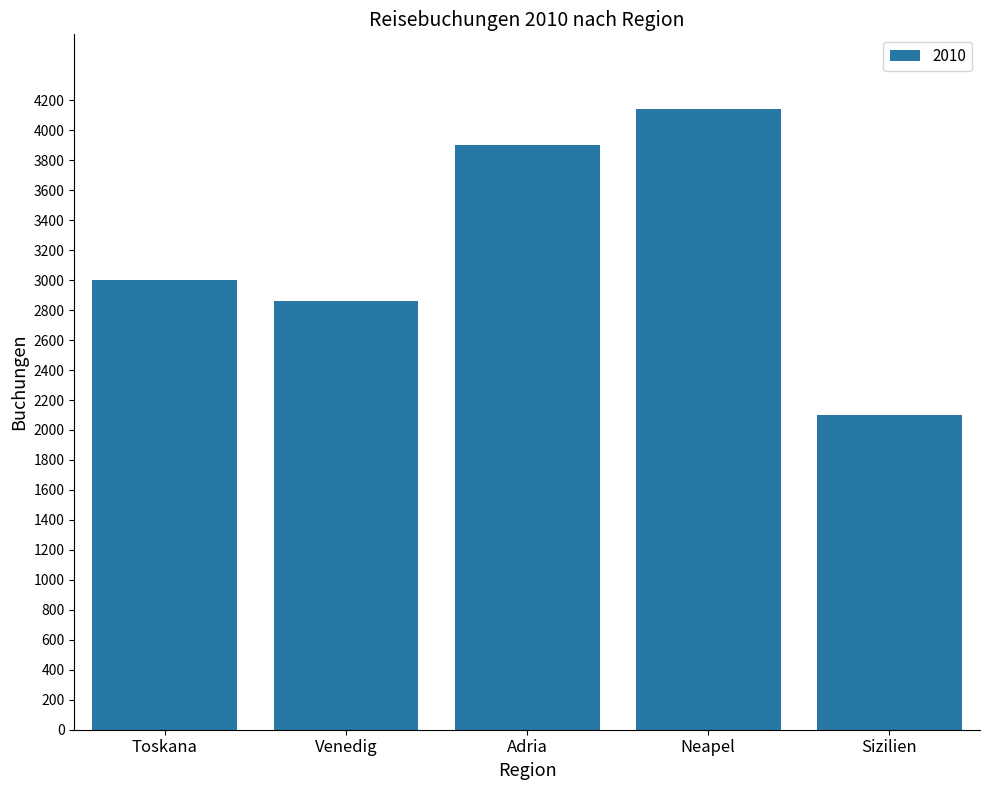

Reading left to right, list all the values displayed in this chart.

Toskana=3000	Venedig=2860	Adria=3900	Neapel=4140	Sizilien=2100